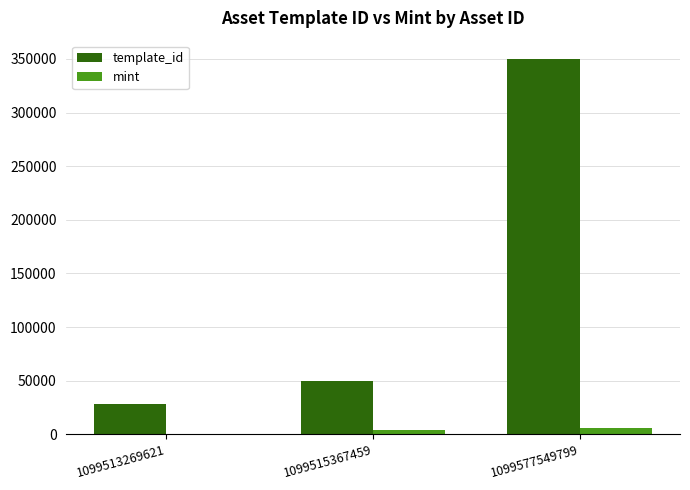

Are the bars horizontal?

No